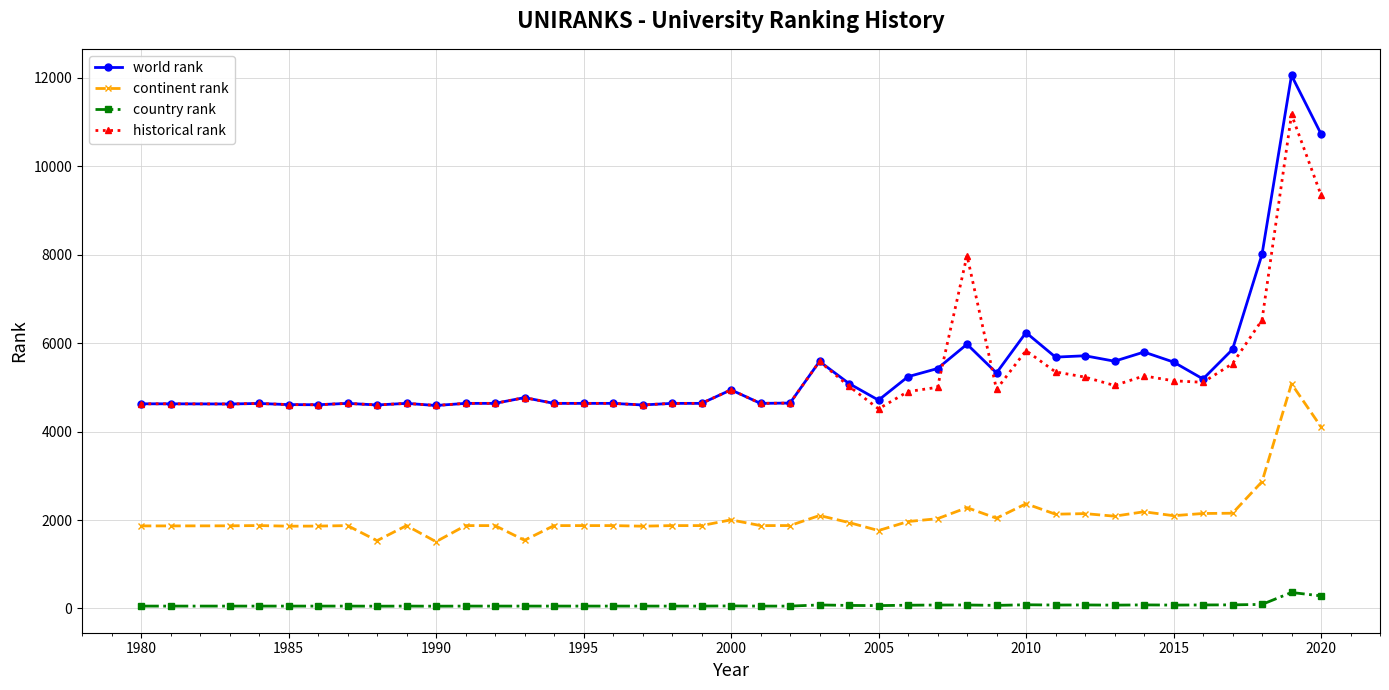

True or false: country rank and historical rank cross at least once.

False